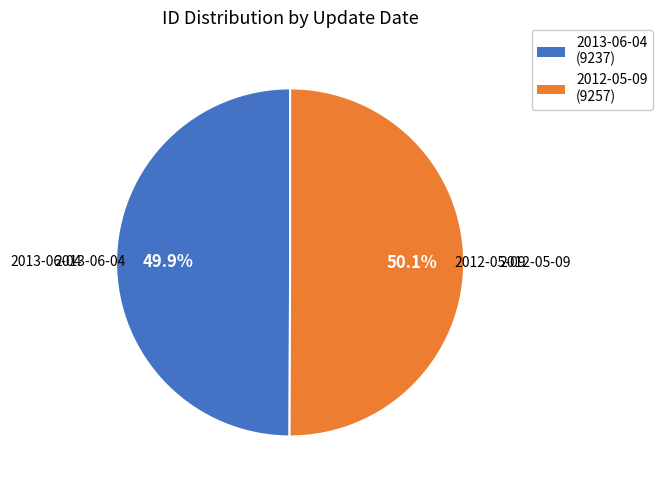

Is it true that 2012-05-09 is 59% of the pie?

False